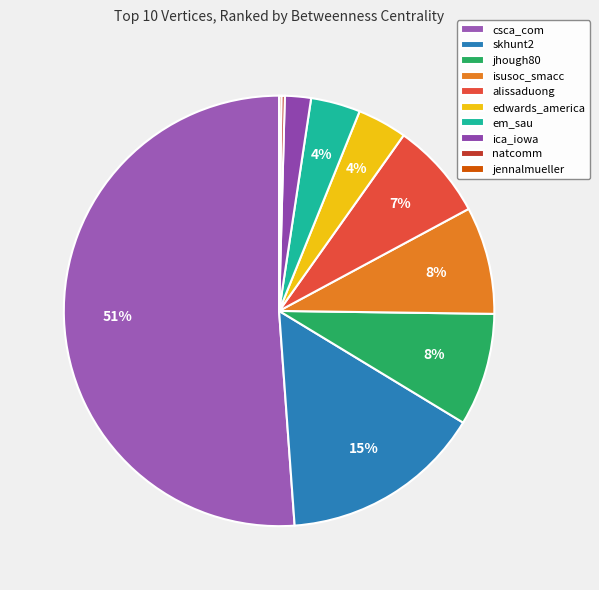

Is it true that isusoc_smacc is 21% of the pie?

False